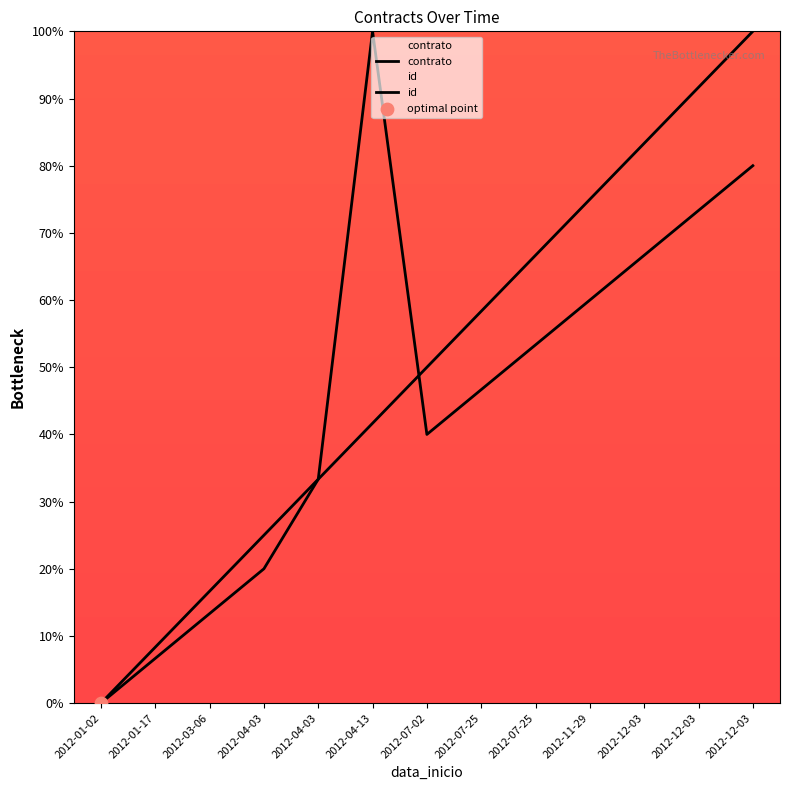

Which series has the widest spread of Y values?

contracts